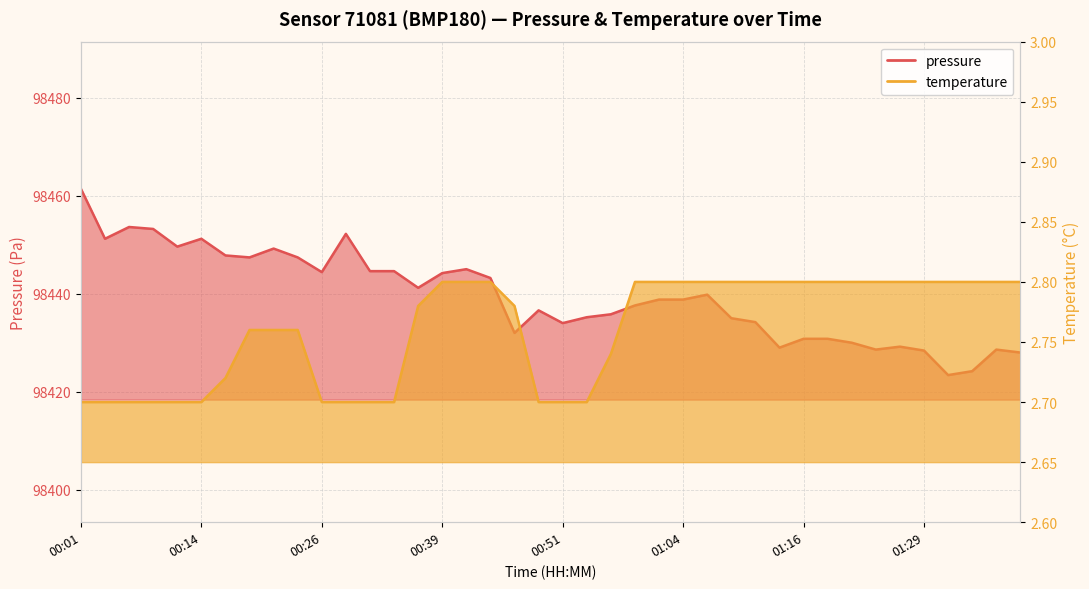

Reading left to right, extract all data points from this chart.

pressure: 00:01=98461.4	00:04=98451.2	00:06=98453.6	00:09=98453.2	00:11=98449.6	00:14=98451.2	00:16=98447.8	00:19=98447.4	00:21=98449.2	00:24=98447.4	00:26=98444.4	00:29=98452.2	00:31=98444.6	00:34=98444.6	00:36=98441.2	00:39=98444.2	00:41=98445.0	00:44=98443.2	00:46=98432.0	00:49=98436.6	00:51=98434.0	00:54=98435.2	00:56=98435.8	00:59=98437.6	01:01=98438.8	01:04=98438.8	01:06=98439.8	01:09=98435.0	01:11=98434.2	01:13=98429.0	01:16=98430.8	01:19=98430.8	01:21=98430.0	01:24=98428.6	01:26=98429.2	01:29=98428.4	01:31=98423.4	01:33=98424.2	01:36=98428.6	01:39=98428.0
temperature: 00:01=2.7	00:04=2.7	00:06=2.7	00:09=2.7	00:11=2.7	00:14=2.7	00:16=2.7	00:19=2.8	00:21=2.8	00:24=2.8	00:26=2.7	00:29=2.7	00:31=2.7	00:34=2.7	00:36=2.8	00:39=2.8	00:41=2.8	00:44=2.8	00:46=2.8	00:49=2.7	00:51=2.7	00:54=2.7	00:56=2.7	00:59=2.8	01:01=2.8	01:04=2.8	01:06=2.8	01:09=2.8	01:11=2.8	01:13=2.8	01:16=2.8	01:19=2.8	01:21=2.8	01:24=2.8	01:26=2.8	01:29=2.8	01:31=2.8	01:33=2.8	01:36=2.8	01:39=2.8